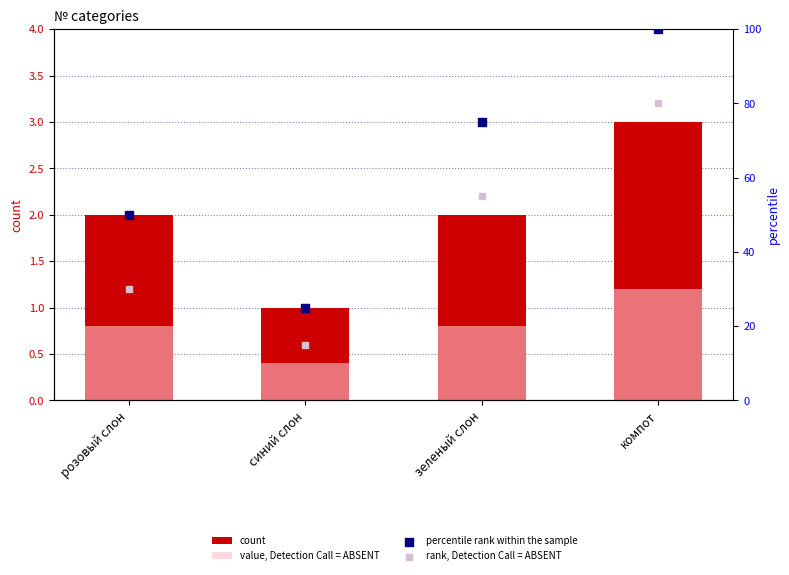

Which series has the largest total across all categories?

percentile rank within the sample